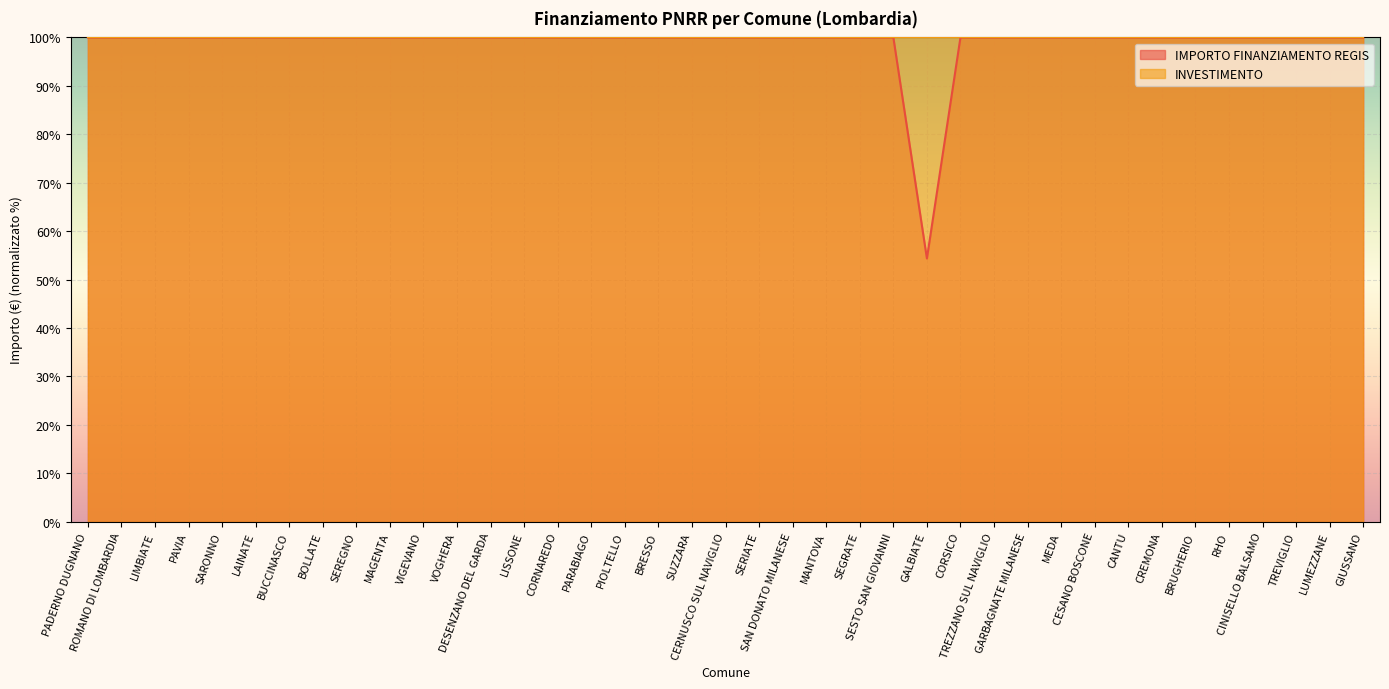

Reading left to right, transcribe all the data shown in this chart.

PADERNO DUGNANO=100.0	ROMANO DI LOMBARDIA=100.0	LIMBIATE=100.0	PAVIA=100.0	SARONNO=100.0	LAINATE=100.0	BUCCINASCO=100.0	BOLLATE=100.0	SEREGNO=100.0	MAGENTA=100.0	VIGEVANO=100.0	VOGHERA=100.0	DESENZANO DEL GARDA=100.0	LISSONE=100.0	CORNAREDO=100.0	PARABIAGO=100.0	PIOLTELLO=100.0	BRESSO=100.0	SUZZARA=100.0	CERNUSCO SUL NAVIGLIO=100.0	SERIATE=100.0	SAN DONATO MILANESE=100.0	MANTOVA=100.0	SEGRATE=100.0	SESTO SAN GIOVANNI=100.0	GALBIATE=54.3	CORSICO=100.0	TREZZANO SUL NAVIGLIO=100.0	GARBAGNATE MILANESE=100.0	MEDA=100.0	CESANO BOSCONE=100.0	CANTU=100.0	CREMONA=100.0	BRUGHERIO=100.0	RHO=100.0	CINISELLO BALSAMO=100.0	TREVIGLIO=100.0	LUMEZZANE=100.0	GIUSSANO=100.0